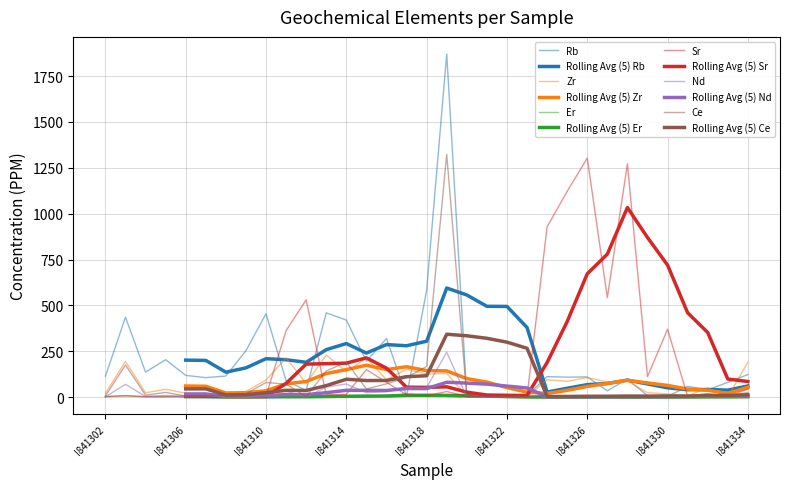

Read the Sr value at I841327.

542.6